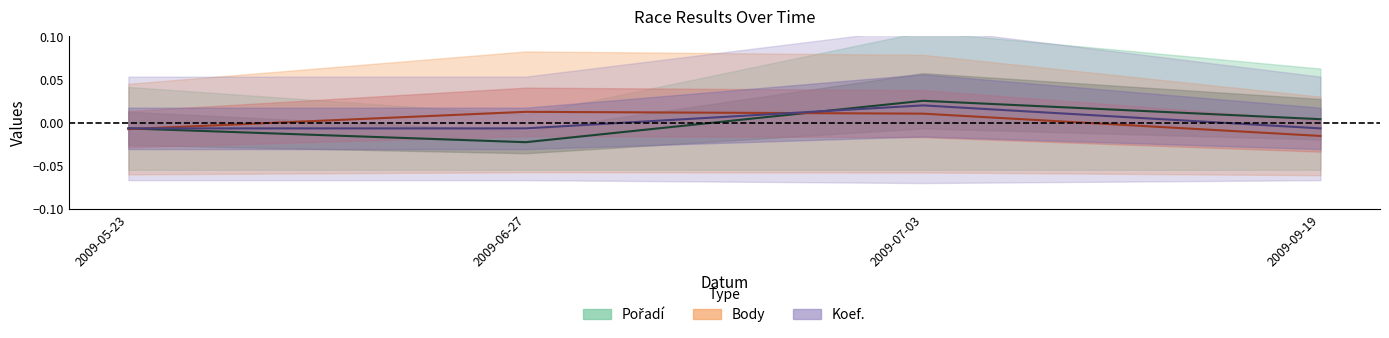

Is it true that Koef. equals 0.0 at 2009-07-03?

True